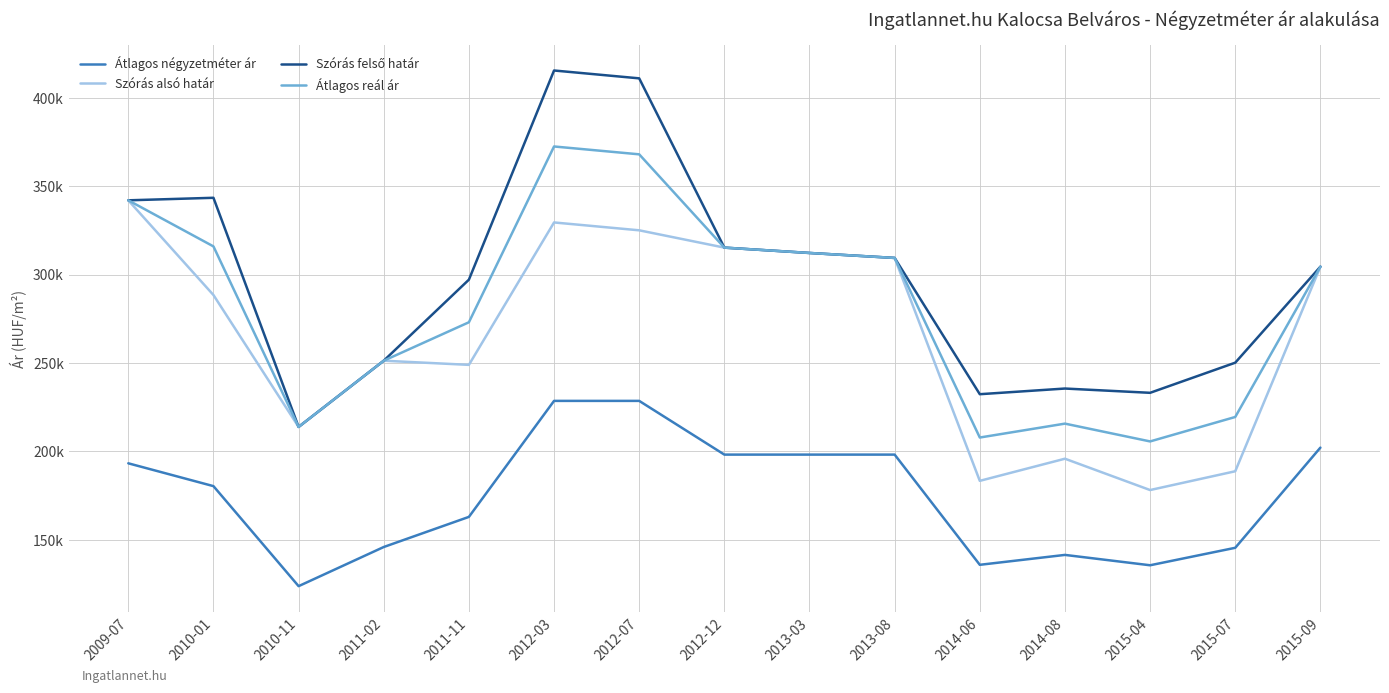

True or false: Szórás felső határ and Átlagos négyzetméter ár cross at least once.

False